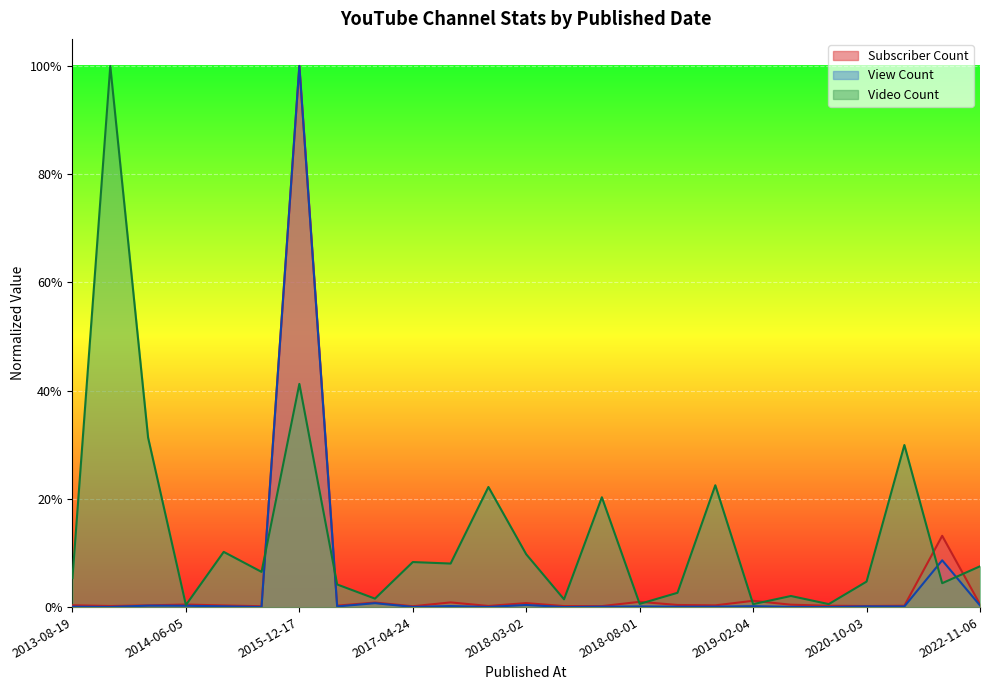

Does the chart display data point markers on the line(s)?

No